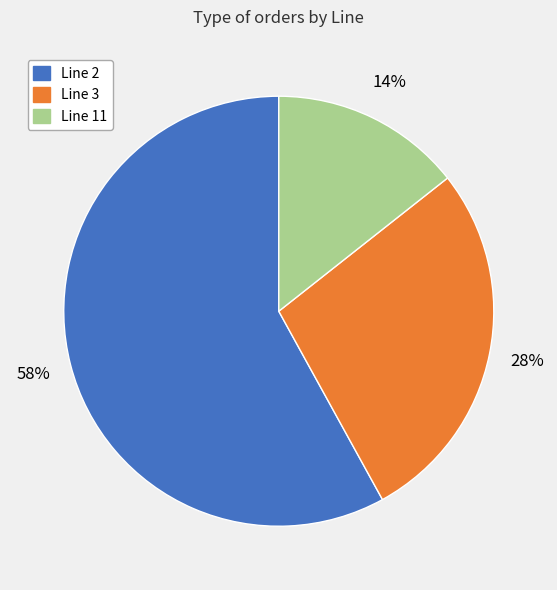

To the nearest percent, what is the difference between the largest and smallest slice percentages?

44%